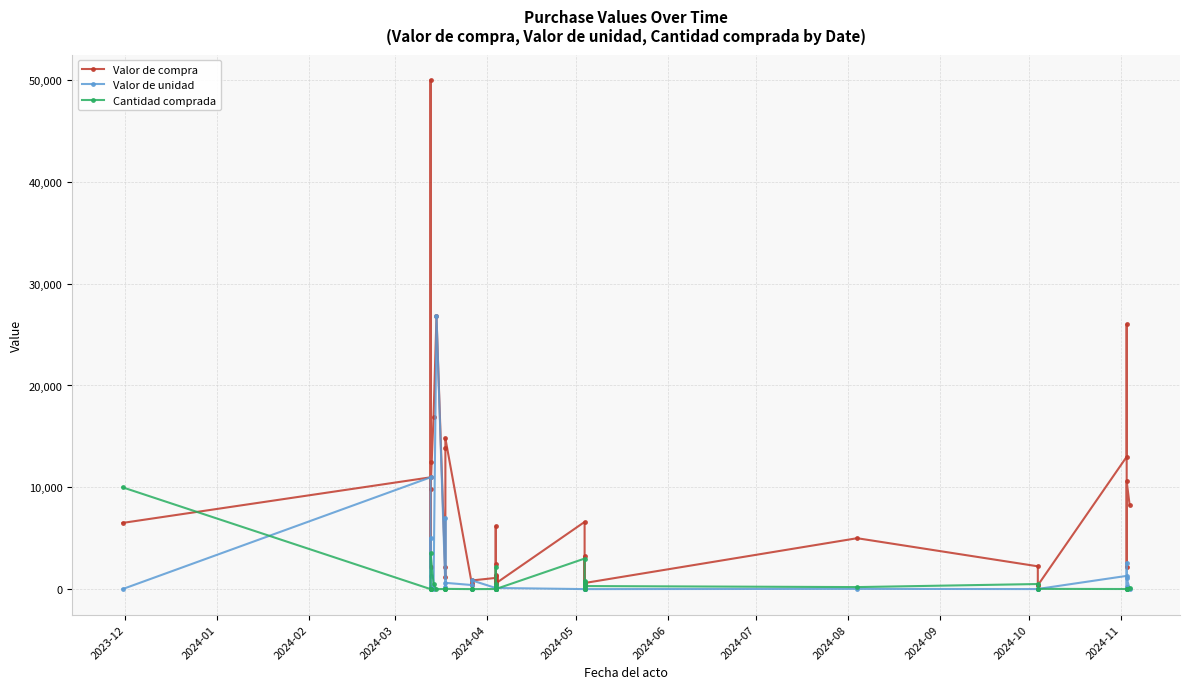

How many intersections are there between Cantidad comprada and Valor de unidad?

14